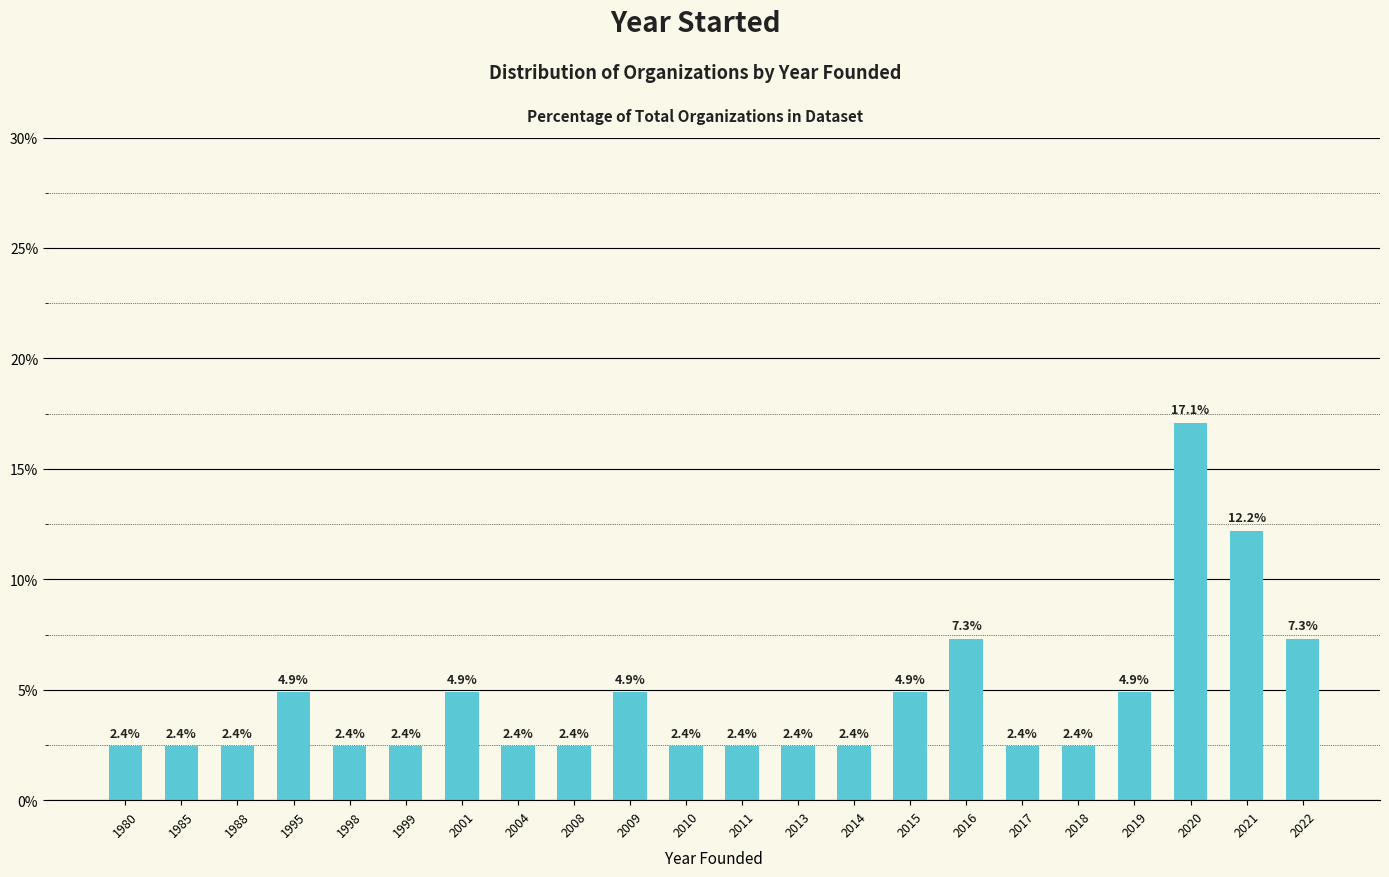

Read the value at 2008.

2.4